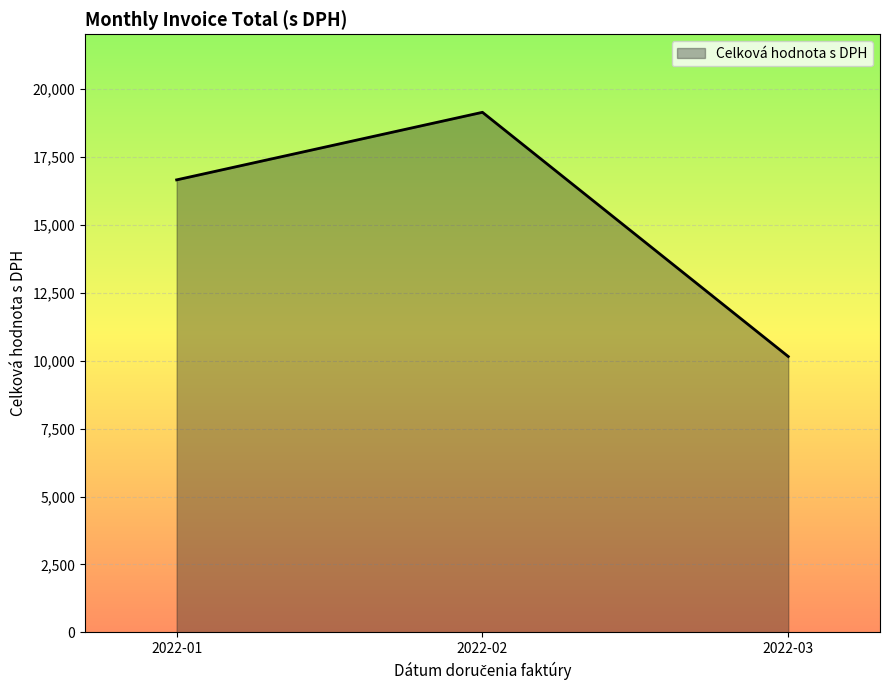

Count the number of values greater than 16649.

2